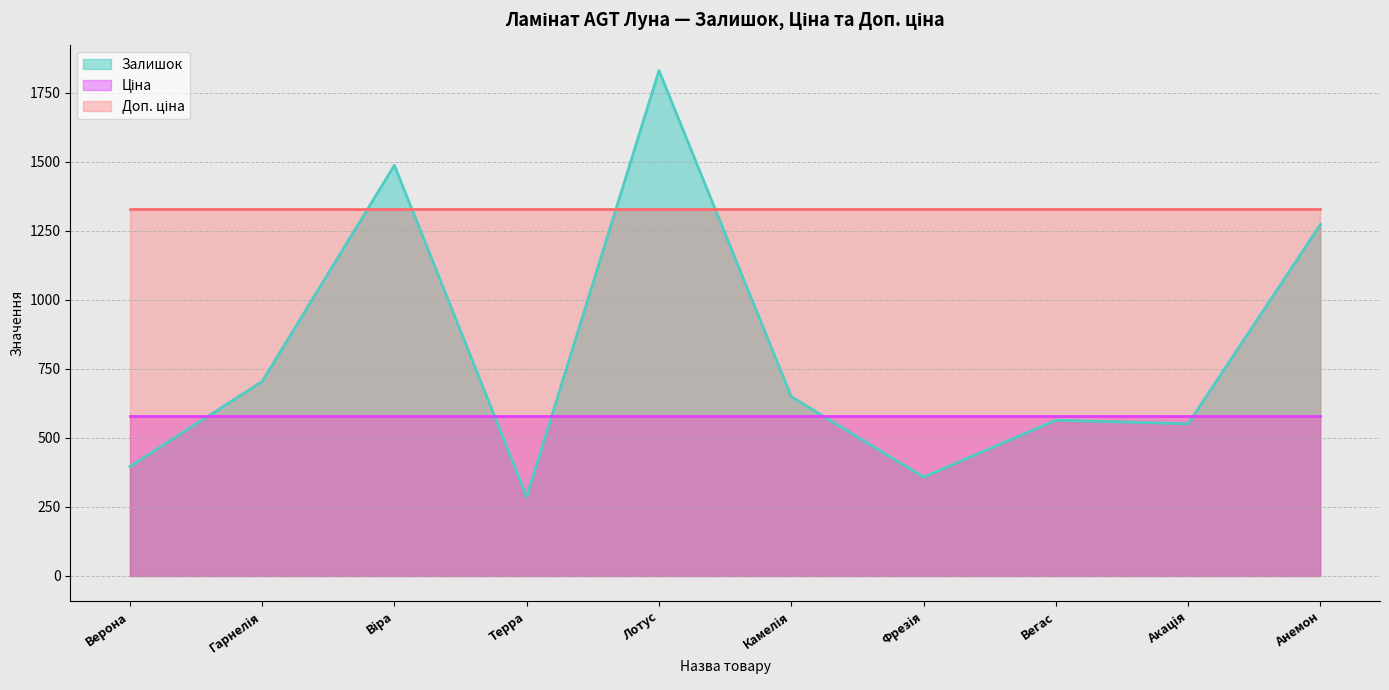

List the series in order of their peak value, lowest first.

Ціна, Доп. ціна, Залишок